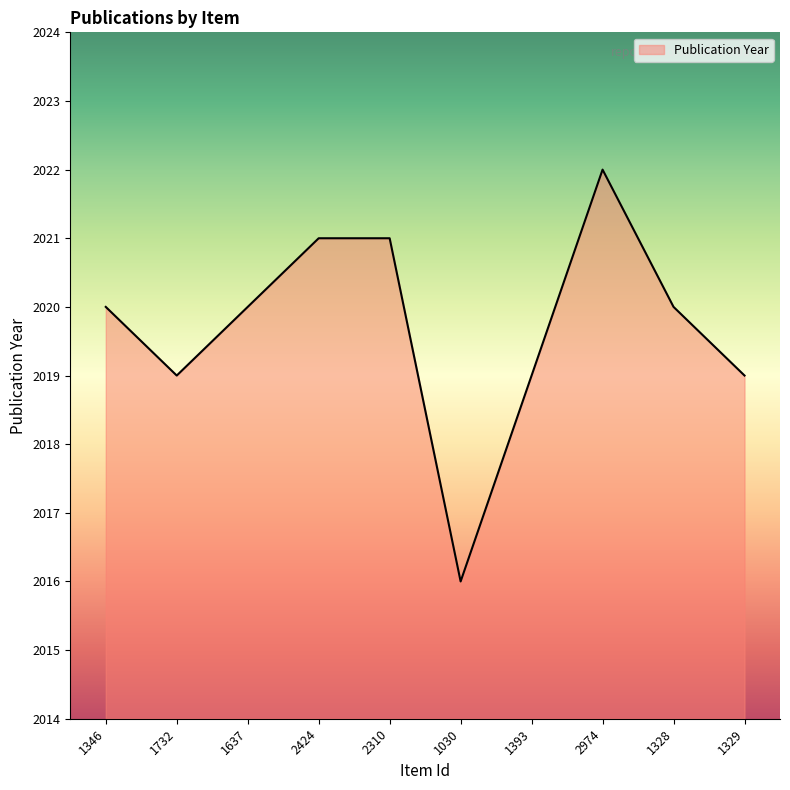

What value does the data have at 1637?

2020